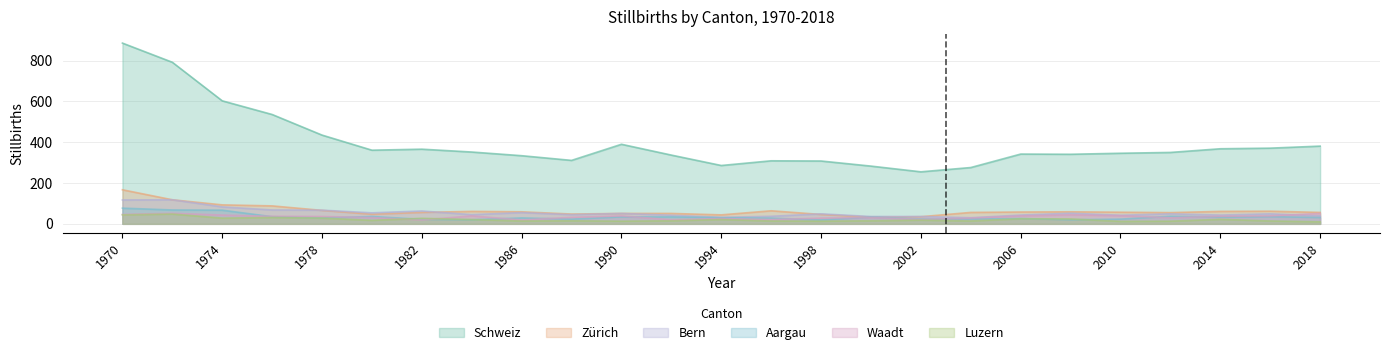

What is the difference between the second highest and minimum values in the Luzern series?

34